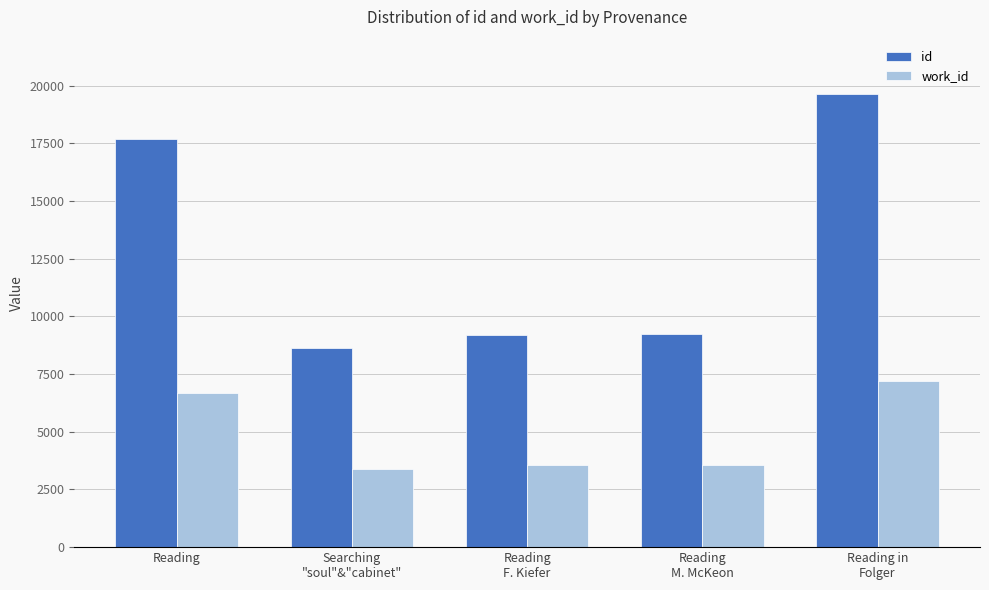

Rank the series by their average value, from highest to lowest.

id, work_id